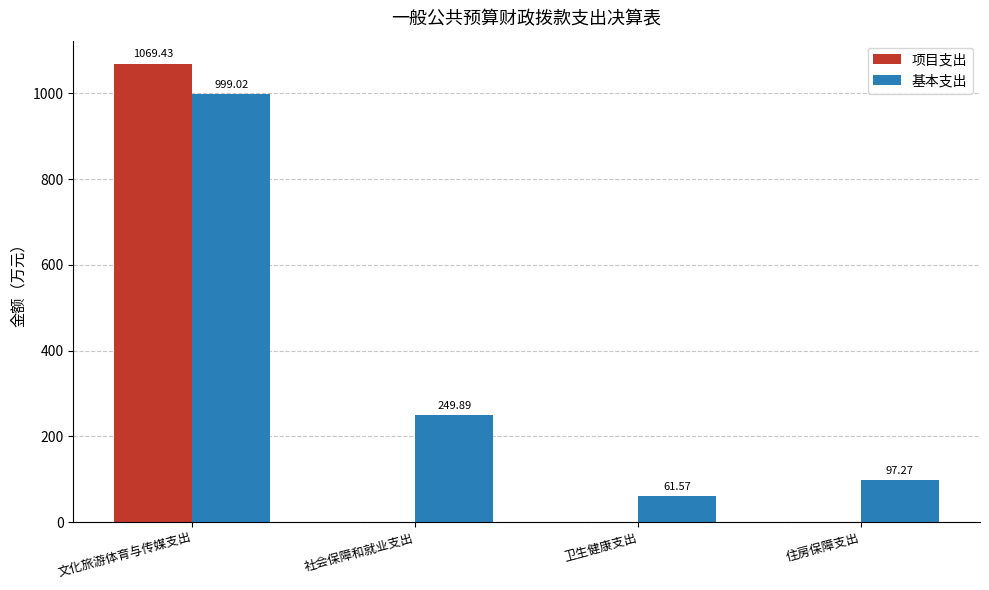

Between 卫生健康支出 and 住房保障支出, which series saw the biggest shift?

基本支出